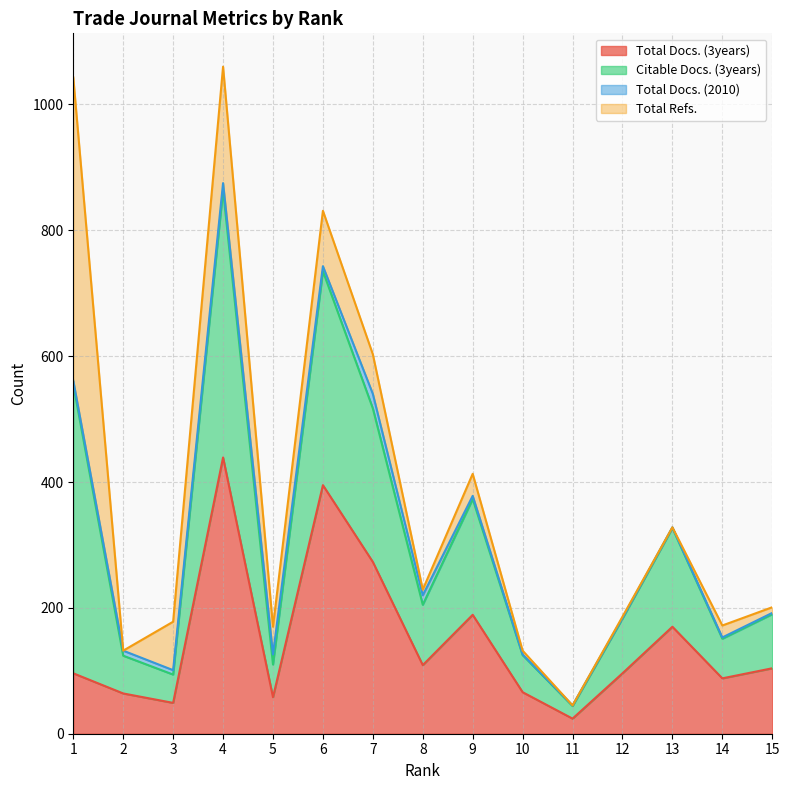

True or false: Total Docs. (3years) and Citable Docs. (3years) intersect in this chart.

False